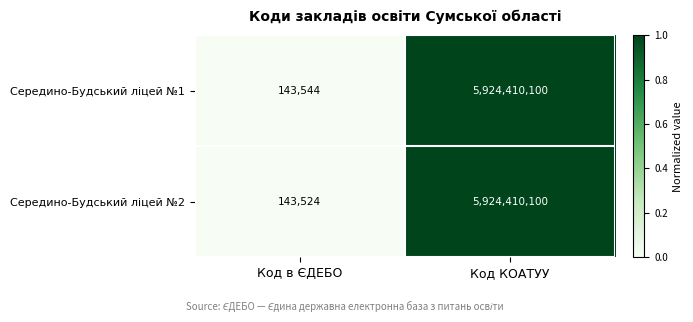

Which label corresponds to the largest value in the chart?

Код КОАТУУ